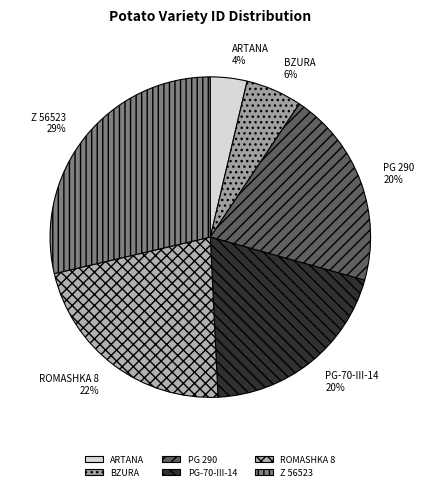

Count the number of slices in the pie.

6